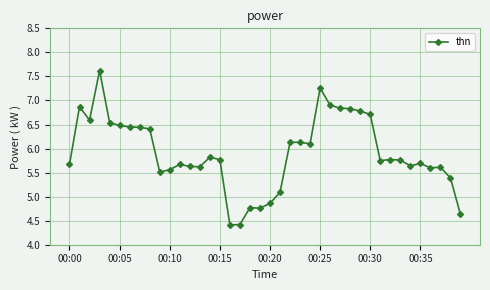

What is the difference between the maximum and minimum values?

3.2